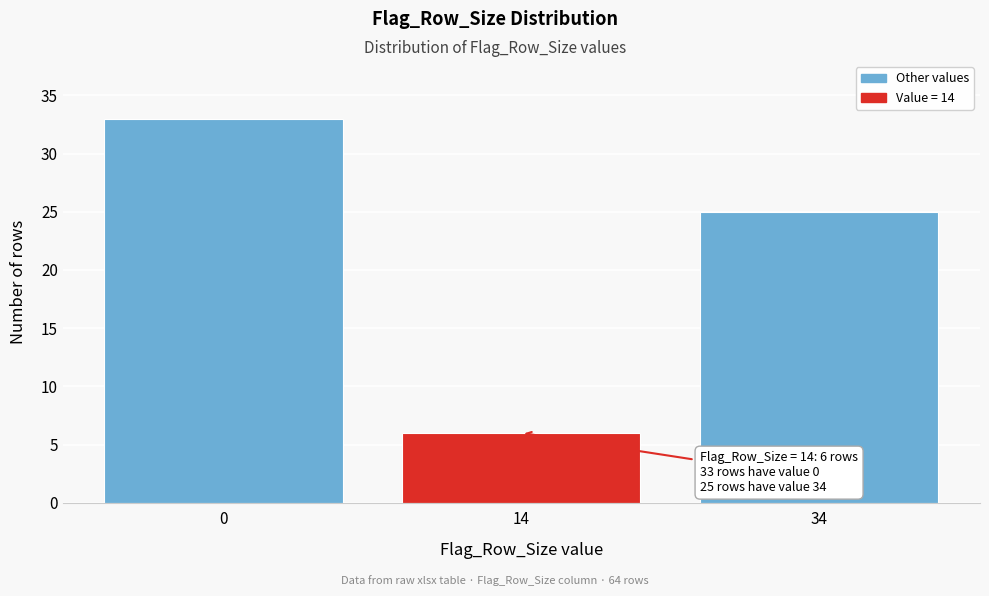

Reading right to left, list all the values displayed in this chart.

25	6	33